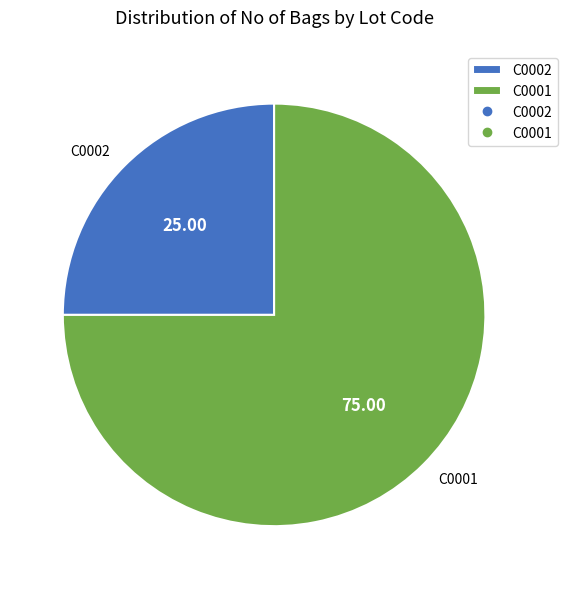

Rank the categories by value from highest to lowest.

C0001, C0002